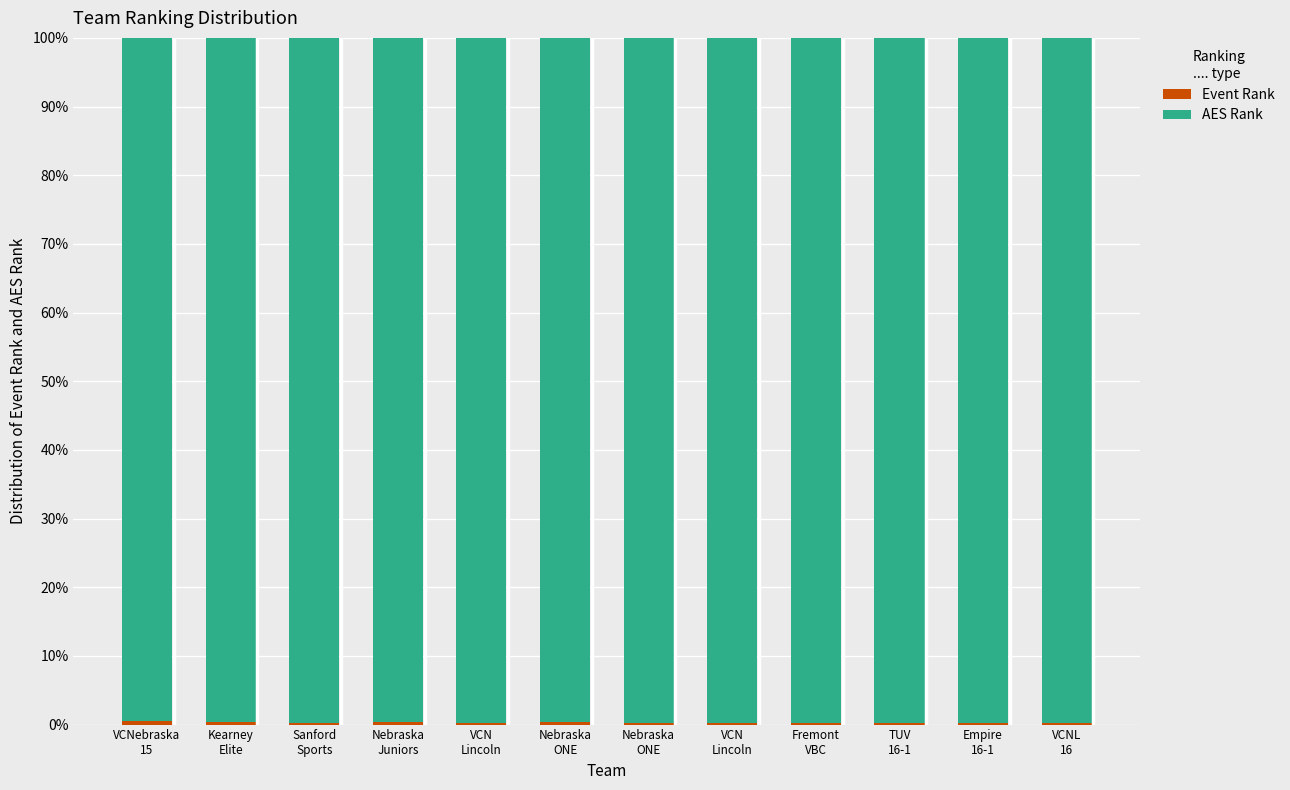

What is the label of the 1st bar from the right?

VCNL
16